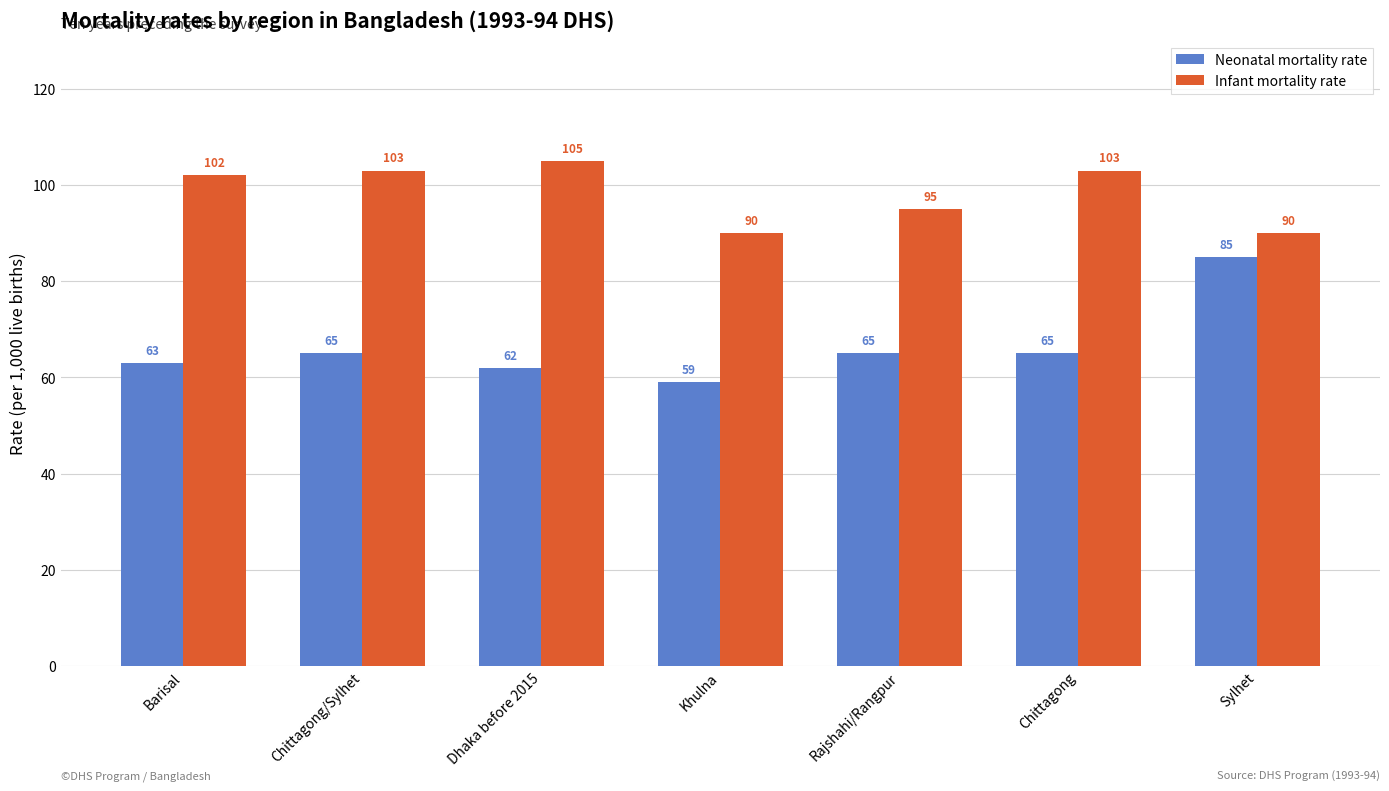

What is the label of the 1st bar from the left?

Barisal